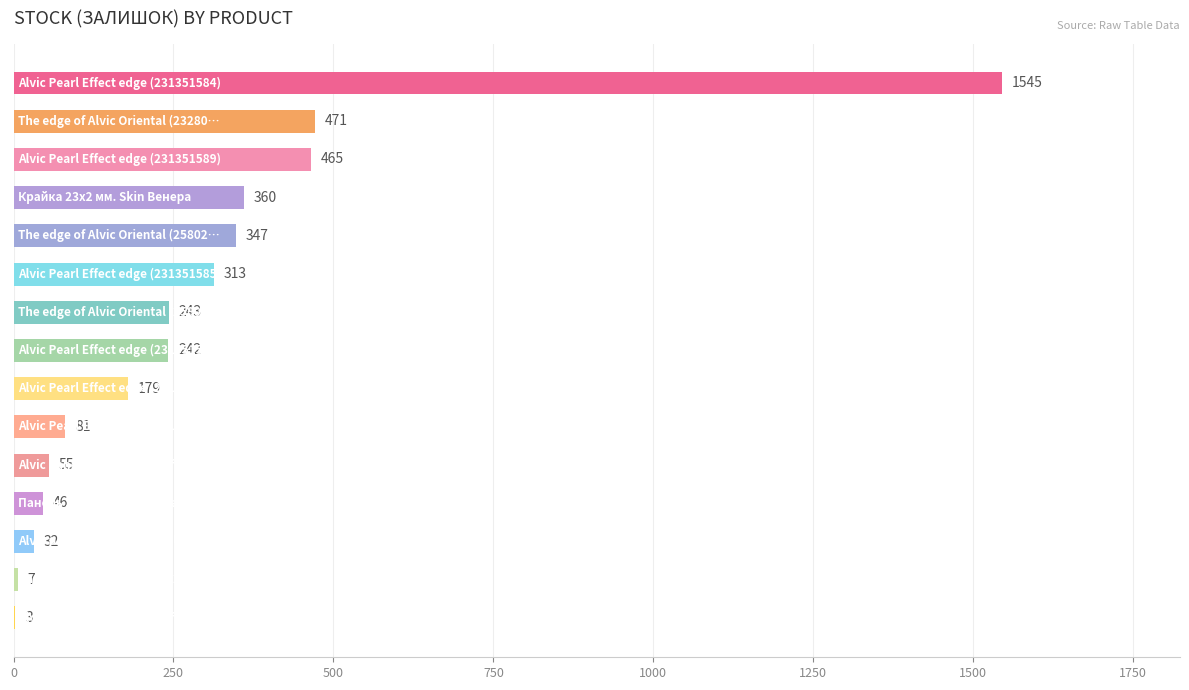

What is the sum of all values?

4389